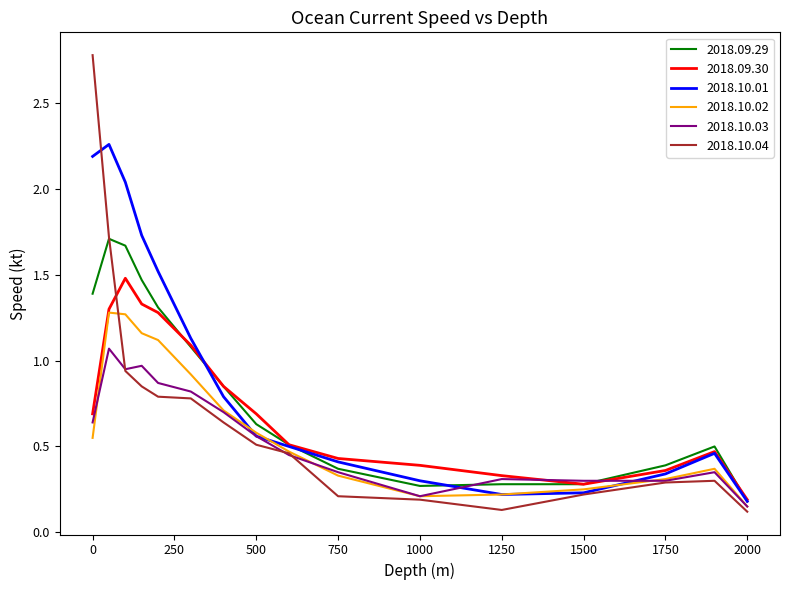

What is the greatest value displayed?

2.8